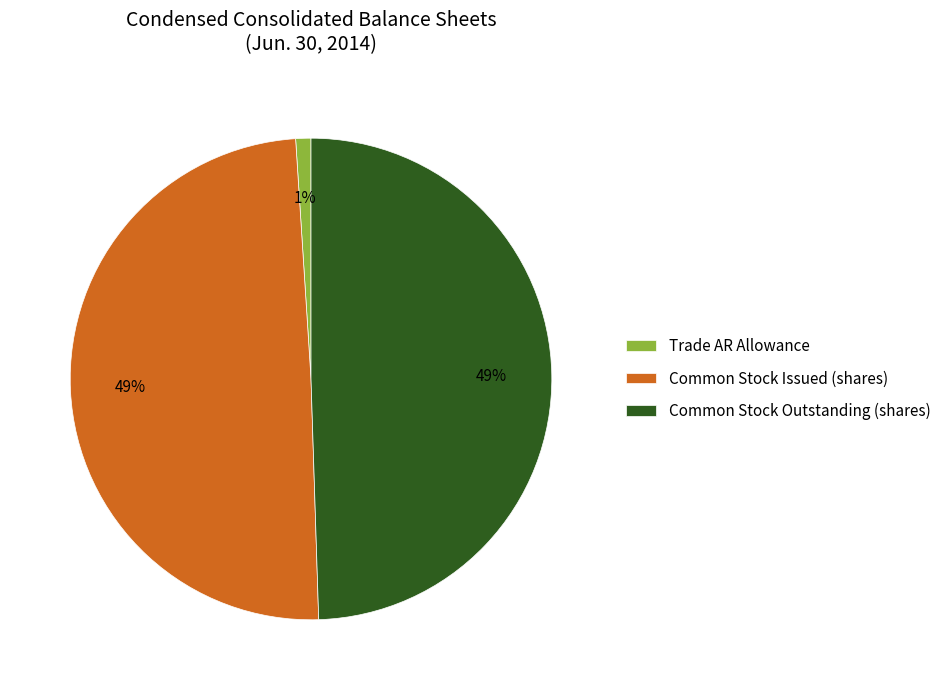

Is there a majority slice in this chart?

No